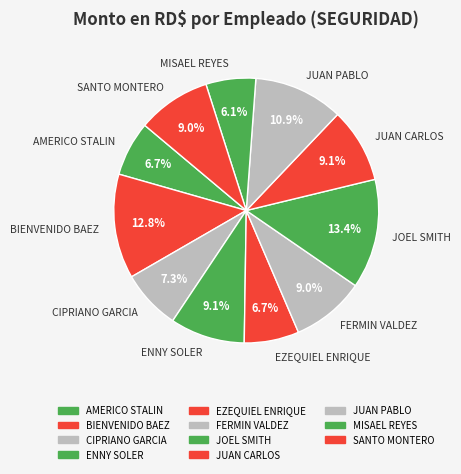

How much of the chart is everything except FERMIN VALDEZ?

91.0%